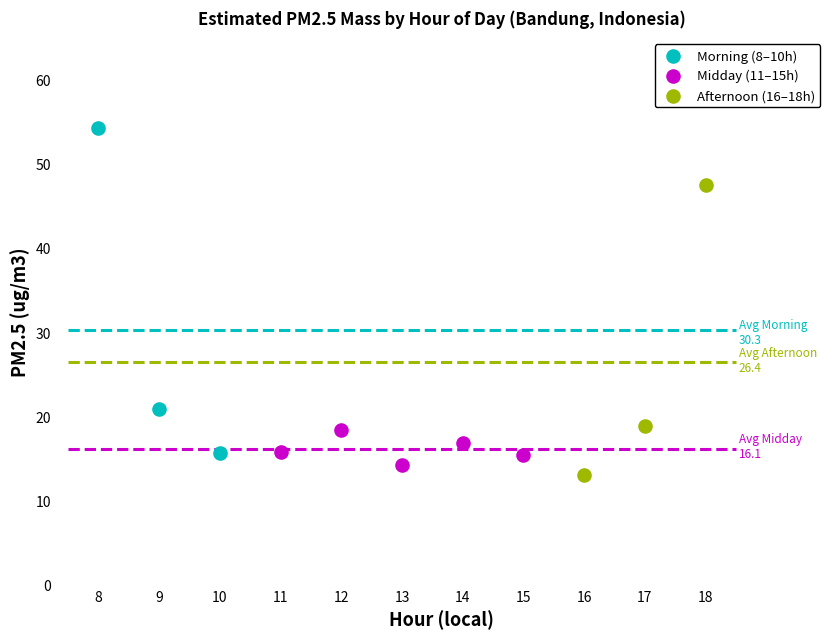

What are all the series names shown in the legend?

Morning (8–10h), Midday (11–15h), Afternoon (16–18h)